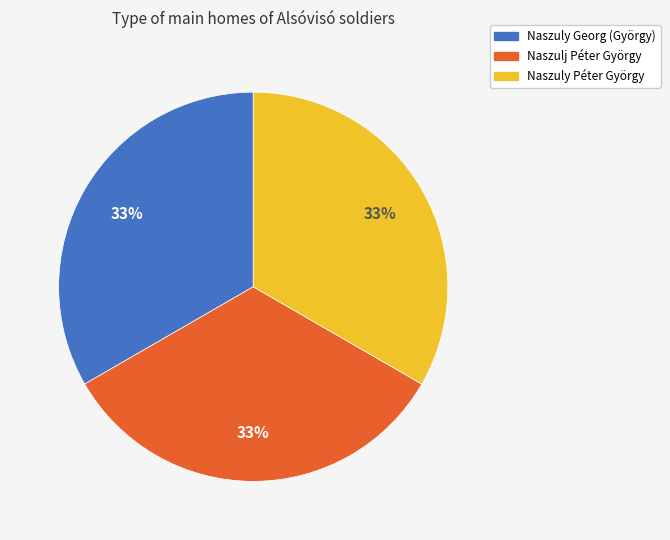

The Naszulj Péter György slice represents 41% of the pie. True or false?

False